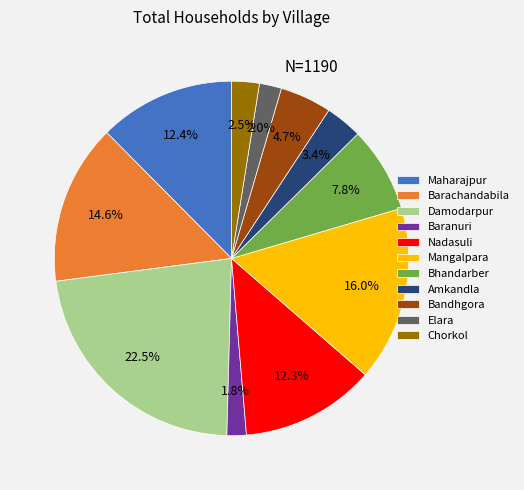

True or false: Amkandla accounts for 3% of the total.

True